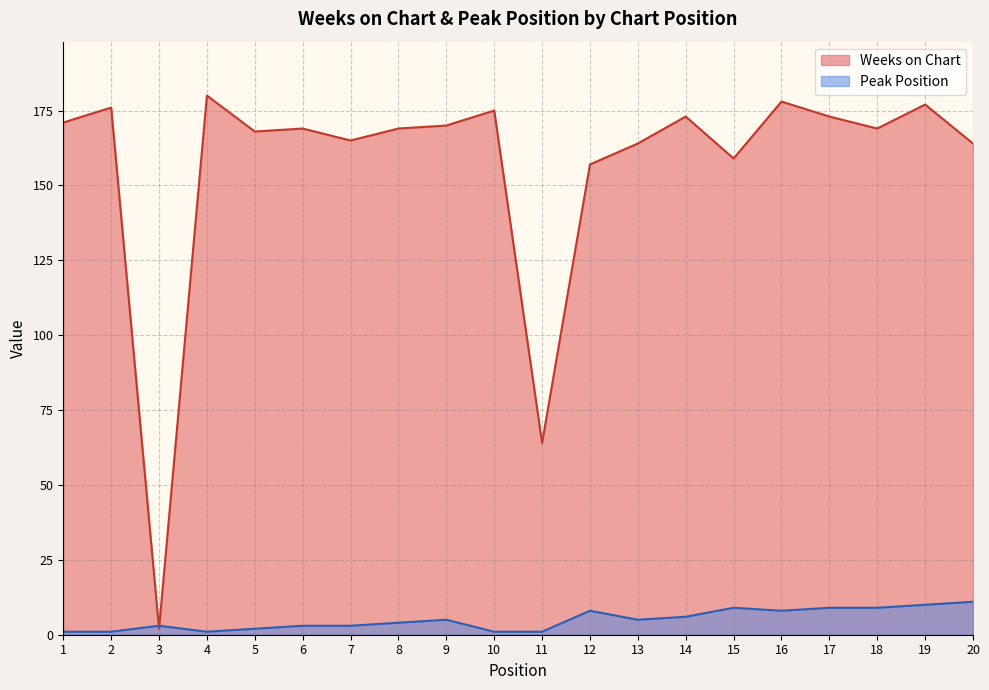

What is the minimum value shown in the chart?

1